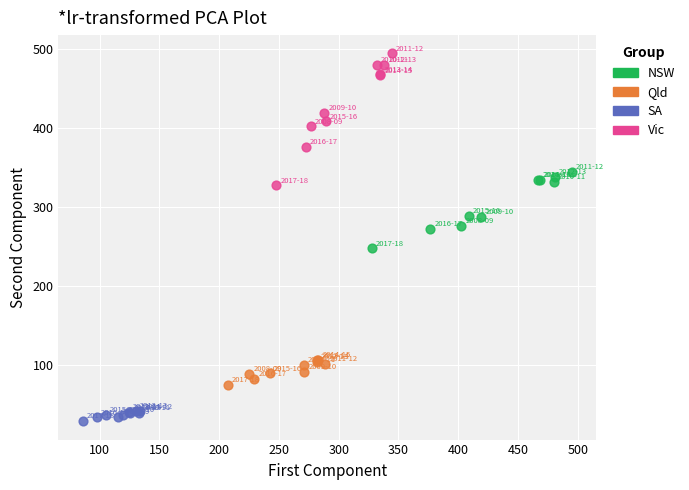

Which series has the largest Y range (max minus min)?

Vic